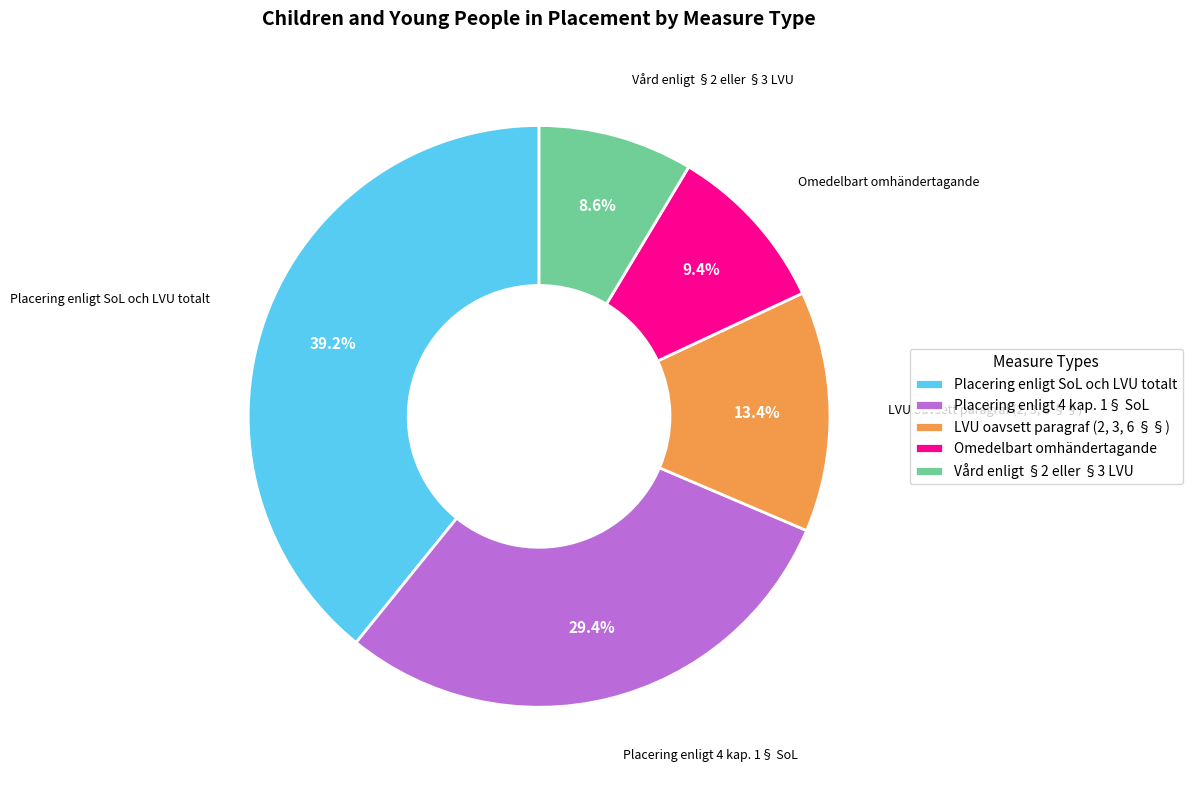

Approximately how many times larger is the value at LVU oavsett paragraf (2, 3, 6 §§) compared to Vård enligt §2 eller §3 LVU?

1.6